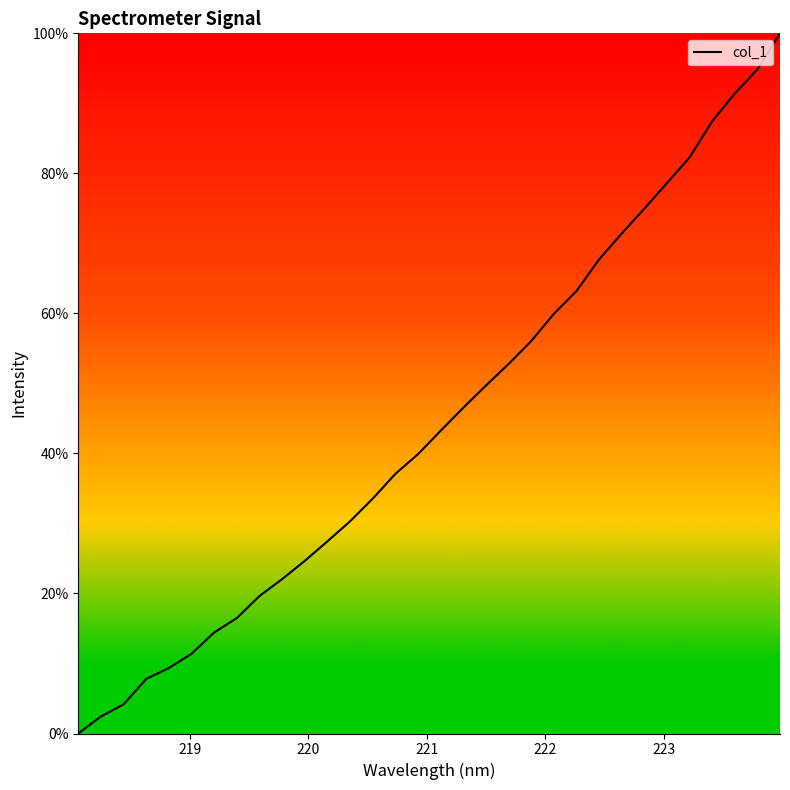

How many positive values are there?

31